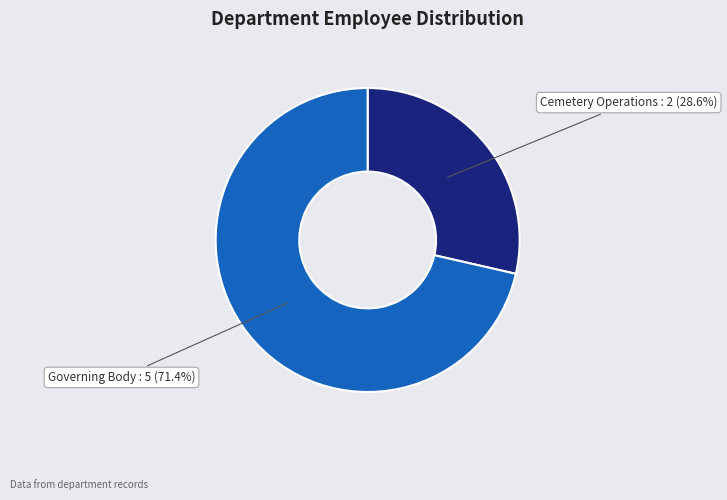

To the nearest percent, what portion does Cemetery Operations represent?

29%